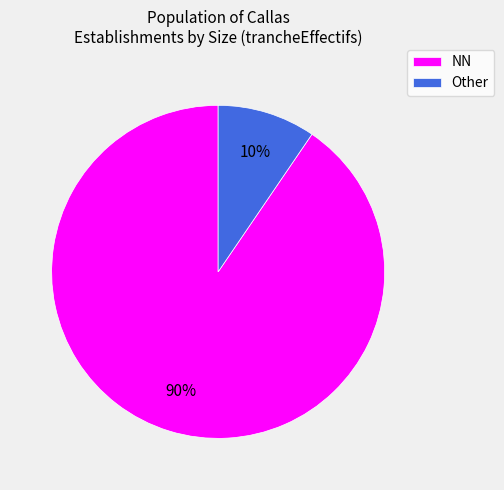

Count the number of slices in the pie.

2